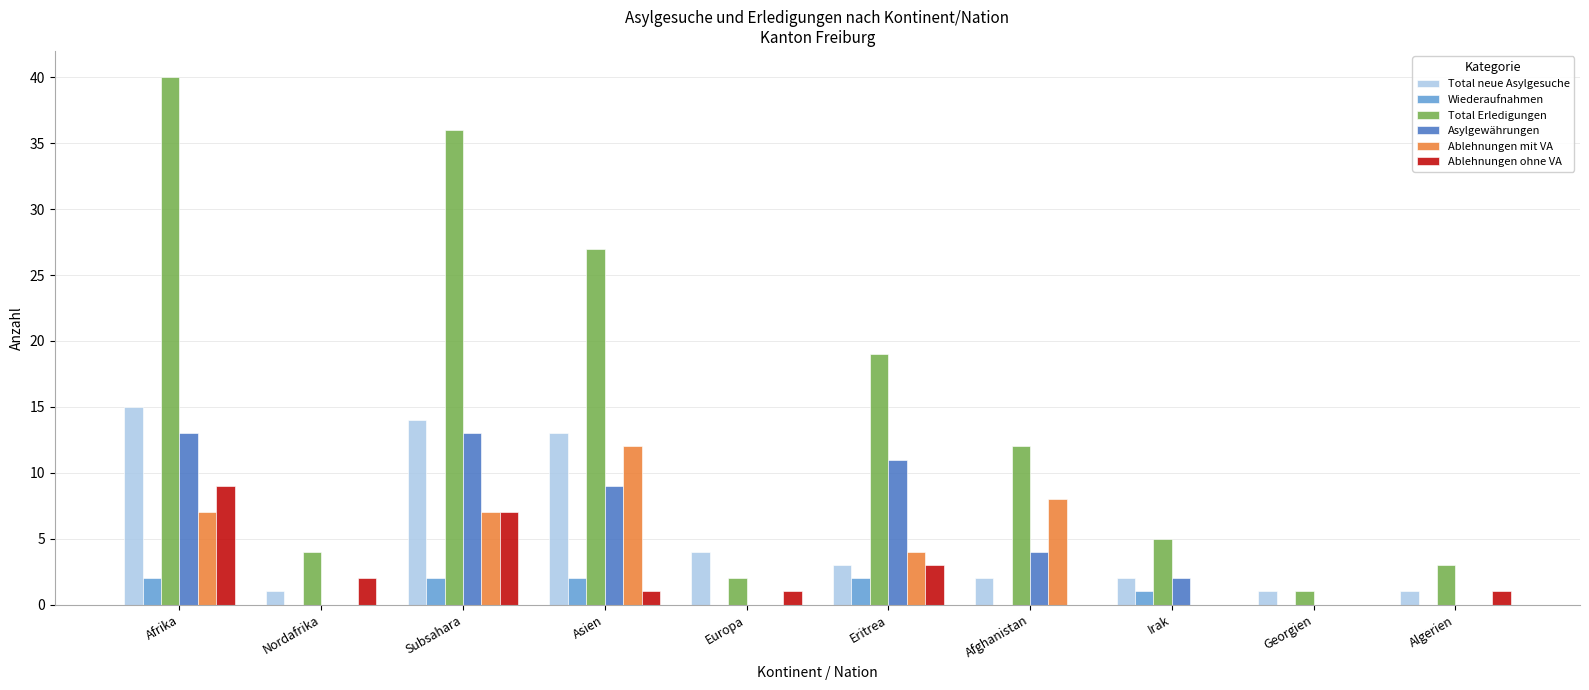

The value of Ablehnungen ohne VA at Algerien is 1. True or false?

True